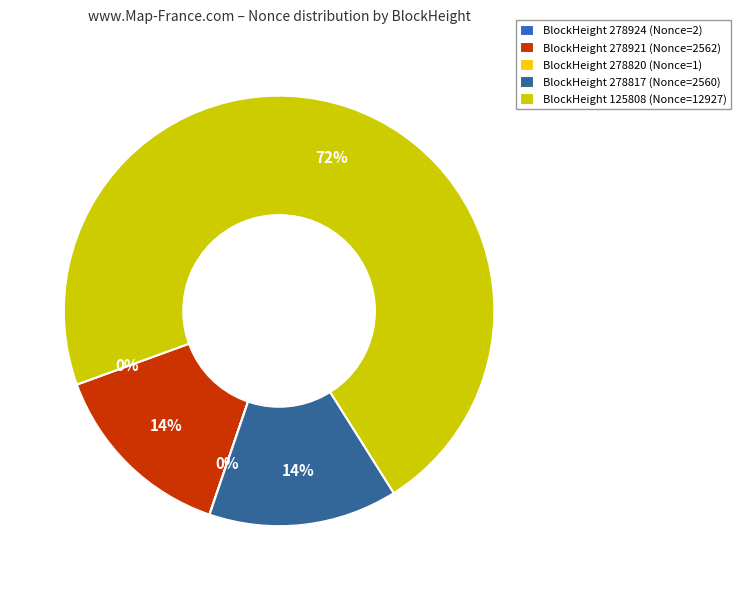

To the nearest percent, what portion does BlockHeight 278921 (Nonce=2562) represent?

14%